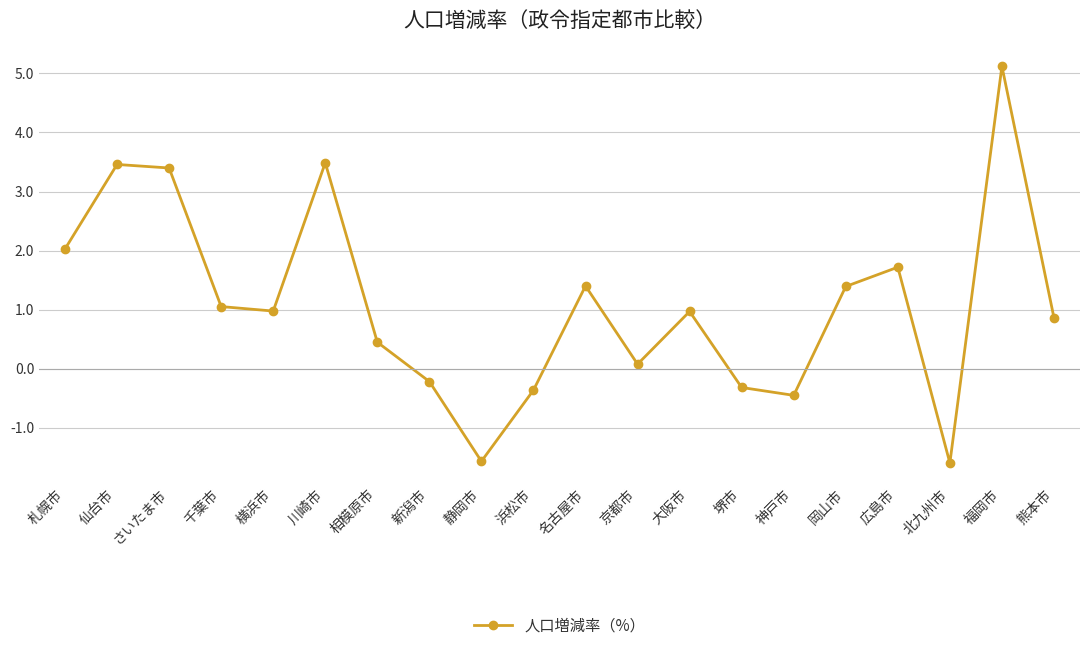

The chart shows a value of 1.0 at 大阪市. True or false?

True